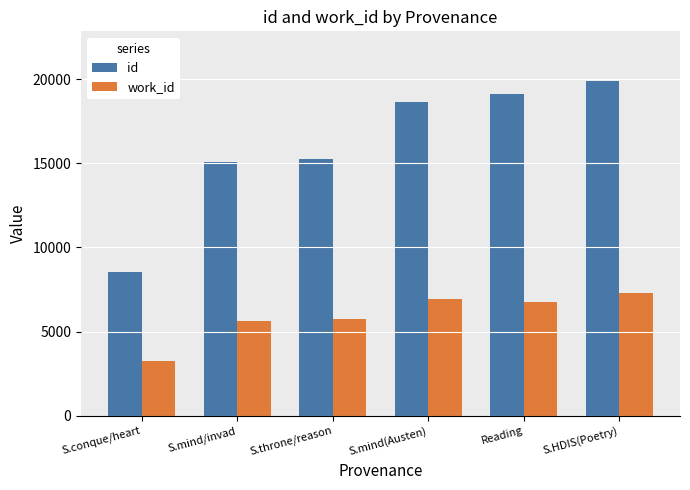

Is it true that id equals 32494 at S.HDIS(Poetry)?

False